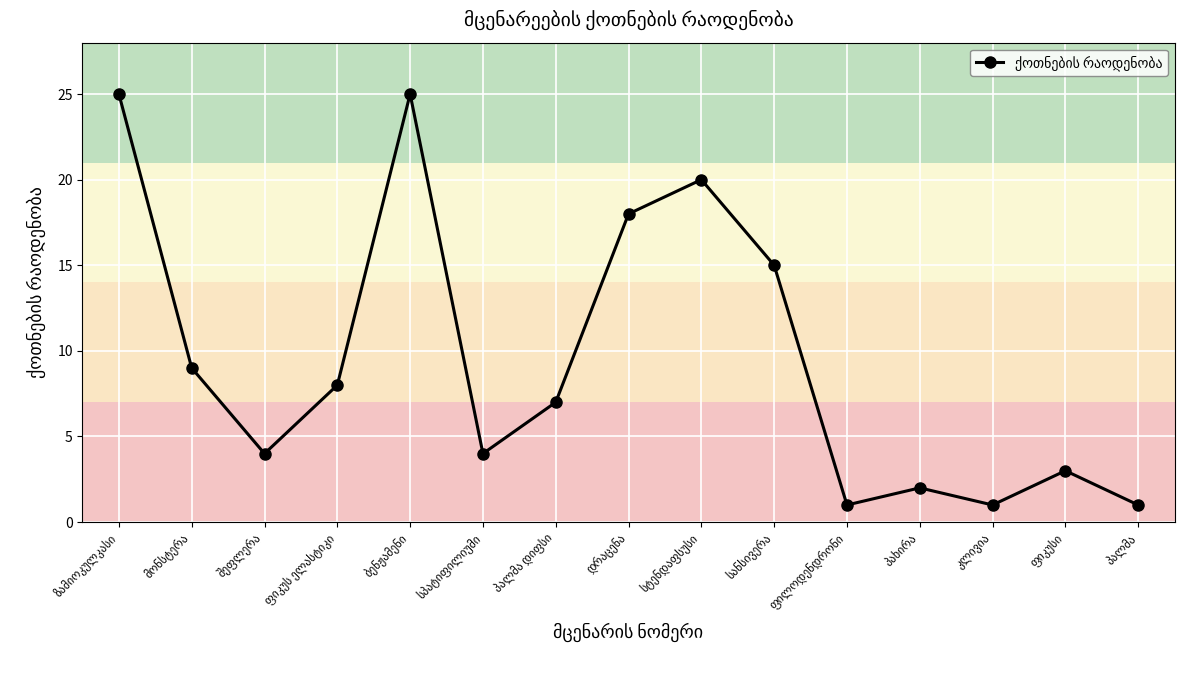

What is the value of the 12th point from the left?

2